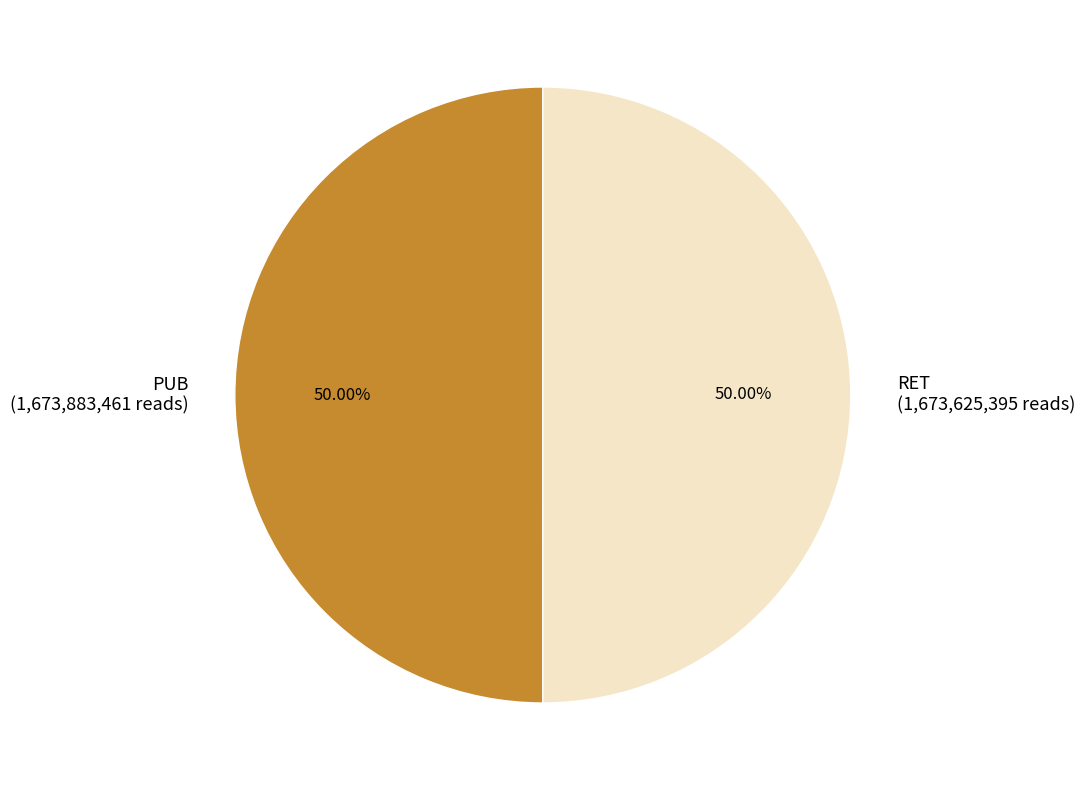

Do PUB (1,673,883,461 reads) and RET (1,673,625,395 reads) together represent more than half of the pie?

Yes